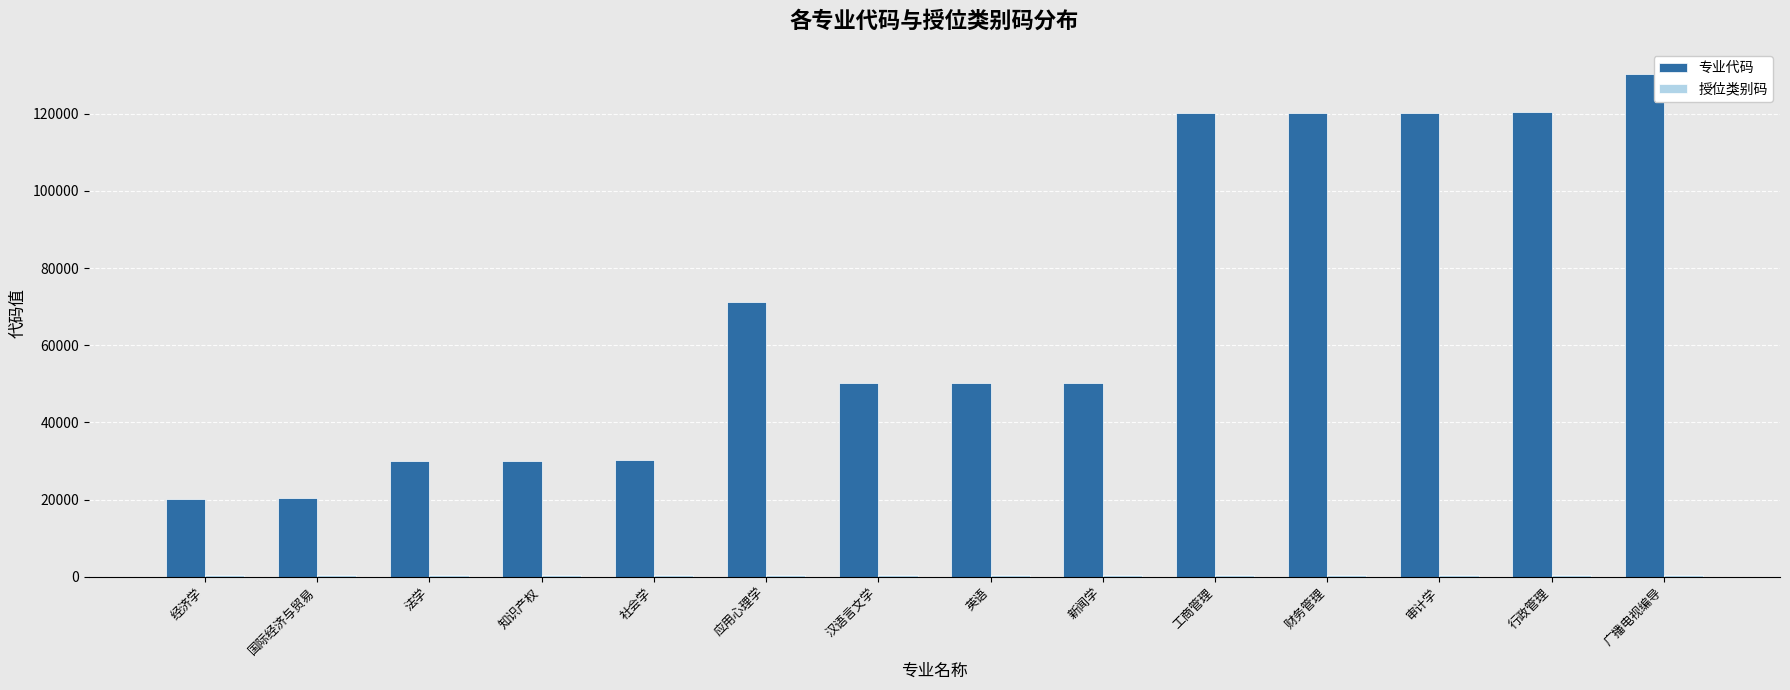

Count the number of categories in the chart.

14